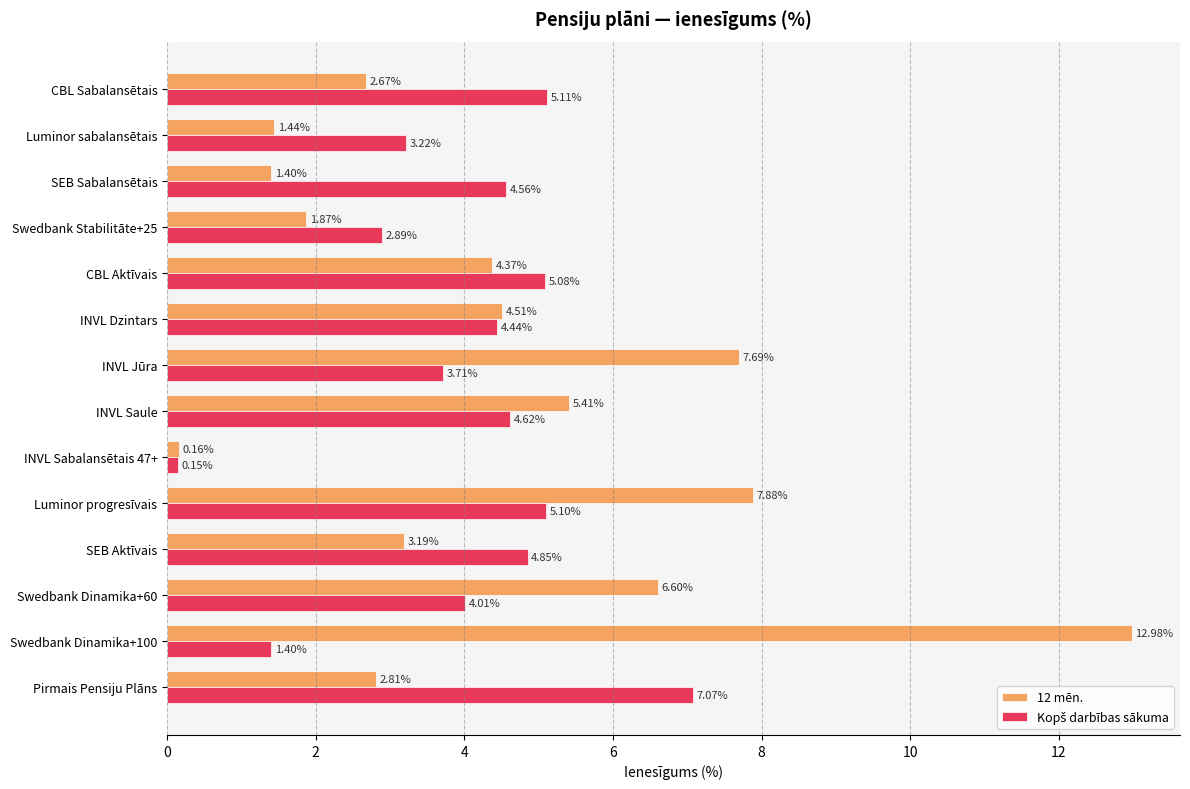

What is the difference between the maximum and second lowest values in the 12 mēn. series?

11.6